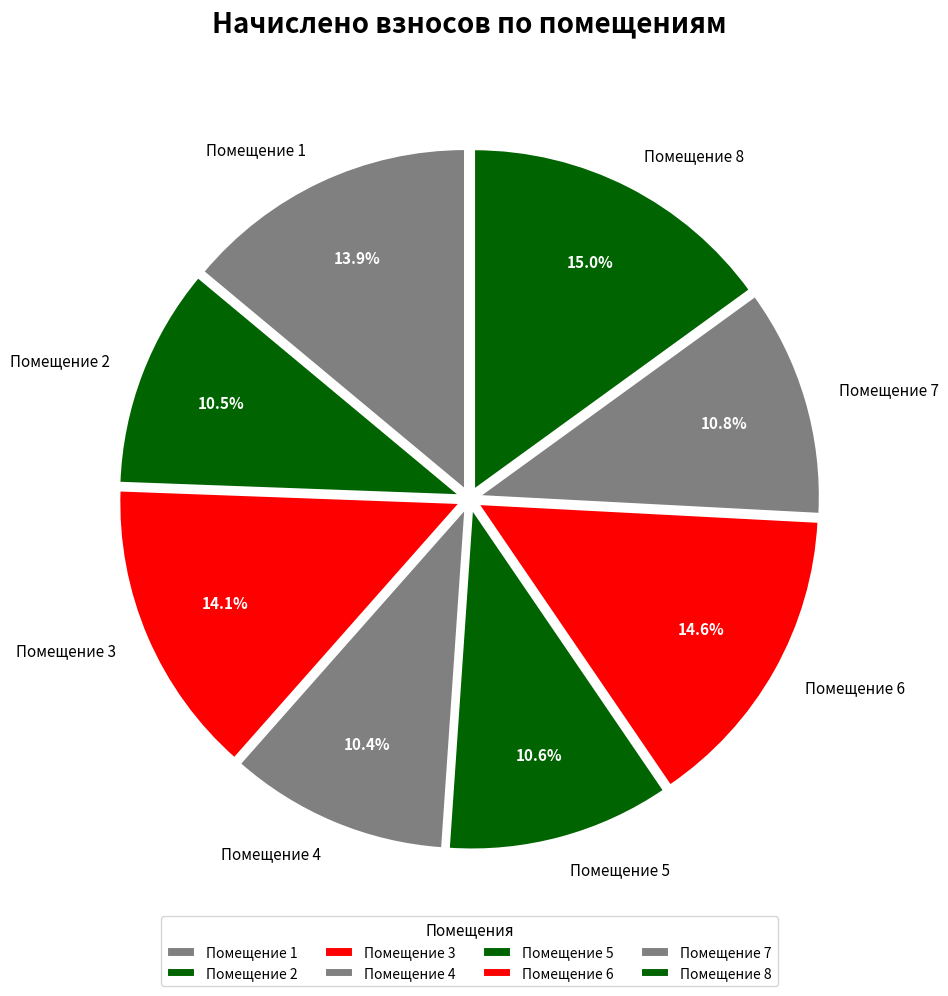

Which has a higher value, Помещение 6 or Помещение 5?

Помещение 6